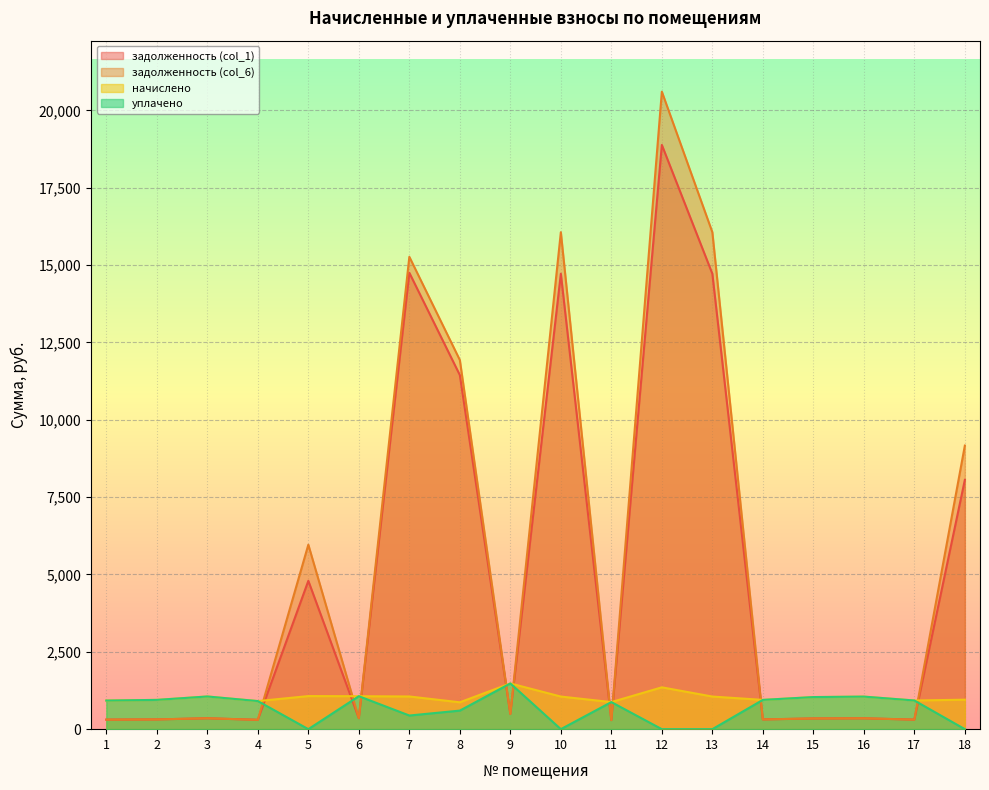

Reading right to left, extract all data points from this chart.

задолженность (col_1): 18=8056.4	17=308.9	16=350.6	15=345.6	14=315.2	13=14718.7	12=18881.0	11=291.6	10=14718.7	9=492.5	8=11443.1	7=14748.9	6=355.0	5=4794.3	4=302.4	3=352.1	2=315.4	1=308.2
задолженность (col_6): 18=9164.4	17=308.8	16=350.6	15=345.2	14=315.4	13=16060.6	12=20602.3	11=291.6	10=16060.6	9=492.5	8=11930.0	7=15265.4	6=355.0	5=5961.8	4=301.8	3=352.1	2=315.4	1=308.2
начислено: 18=952.6	17=926.6	16=1051.9	15=1036.8	14=946.1	13=1054.1	12=1352.2	11=874.8	10=1054.1	9=1477.4	8=868.3	7=1056.2	6=1064.9	5=1069.2	4=907.2	3=1056.2	2=946.1	1=924.5
уплачено: 18=0.0	17=926.8	16=1051.9	15=1037.2	14=945.9	13=0.0	12=0.0	11=874.9	10=0.0	9=1477.5	8=600.0	7=441.0	6=1064.9	5=0.0	4=907.8	3=1056.2	2=946.1	1=924.5